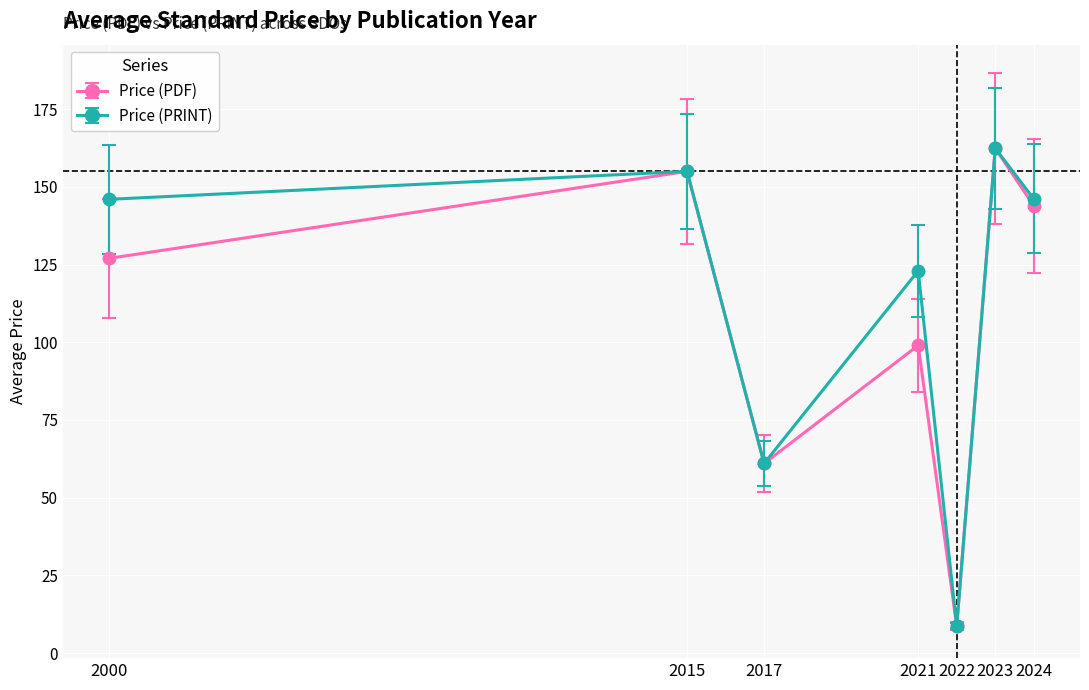

Is it true that Price (PRINT) equals 204.7 at 2021?

False